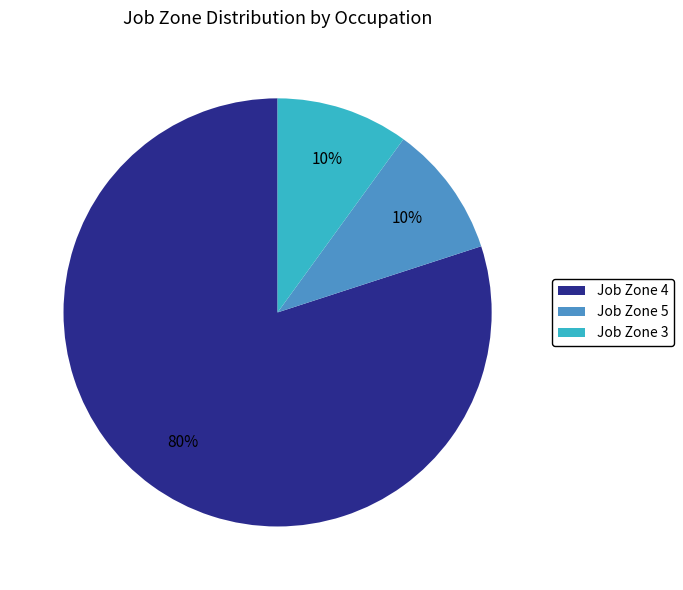

Which has a higher value, Job Zone 3 or Job Zone 4?

Job Zone 4